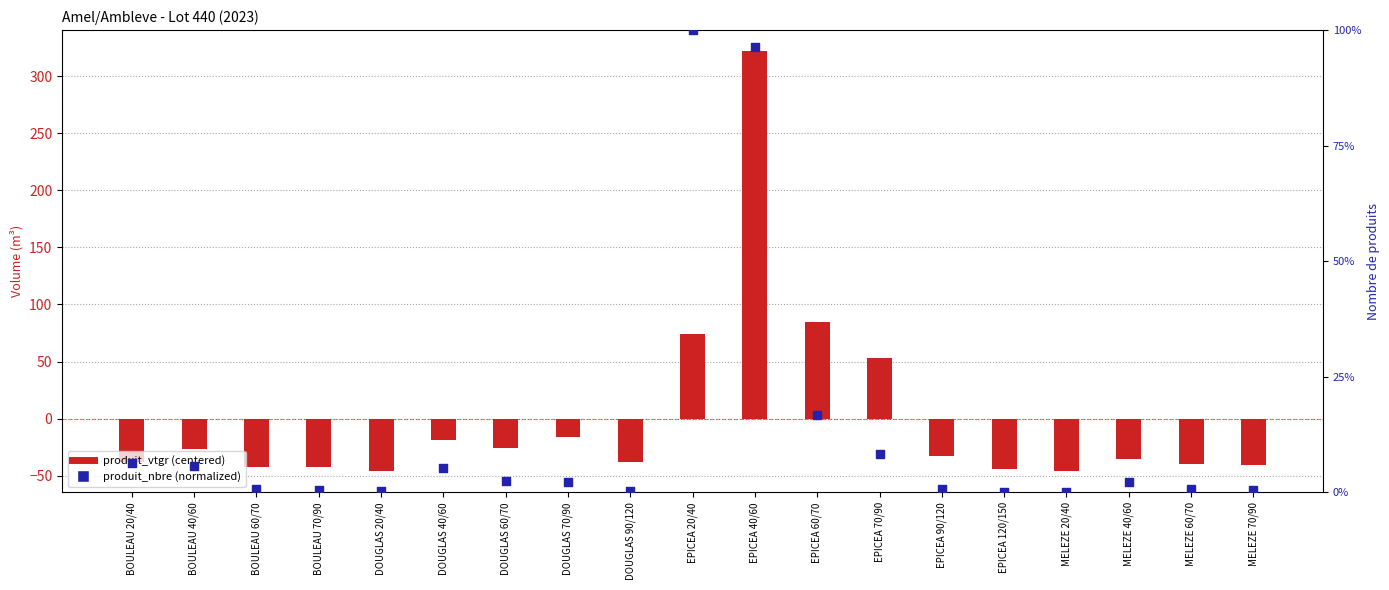

At how many categories does at least one series exceed 218?

1